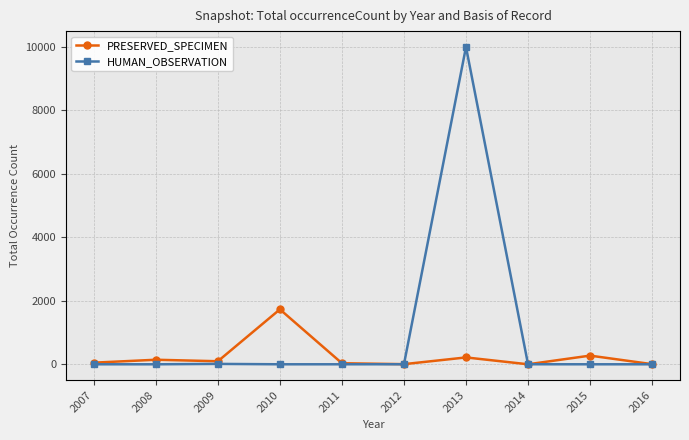

True or false: HUMAN_OBSERVATION has more than 0 points higher than both neighbors.

True